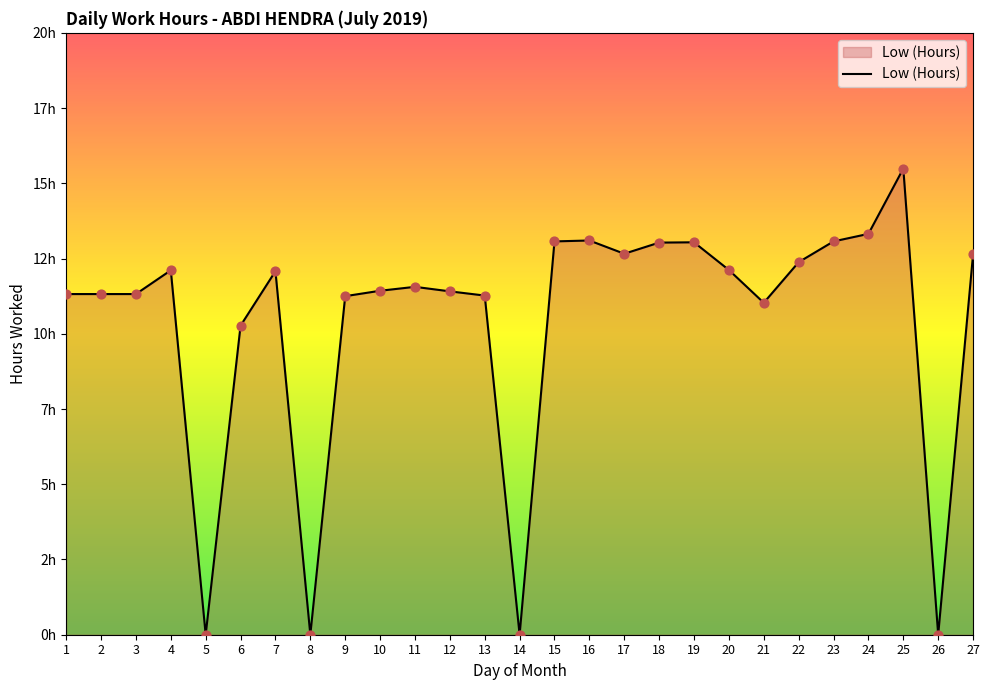

Between 2 and 11, which is larger?

11